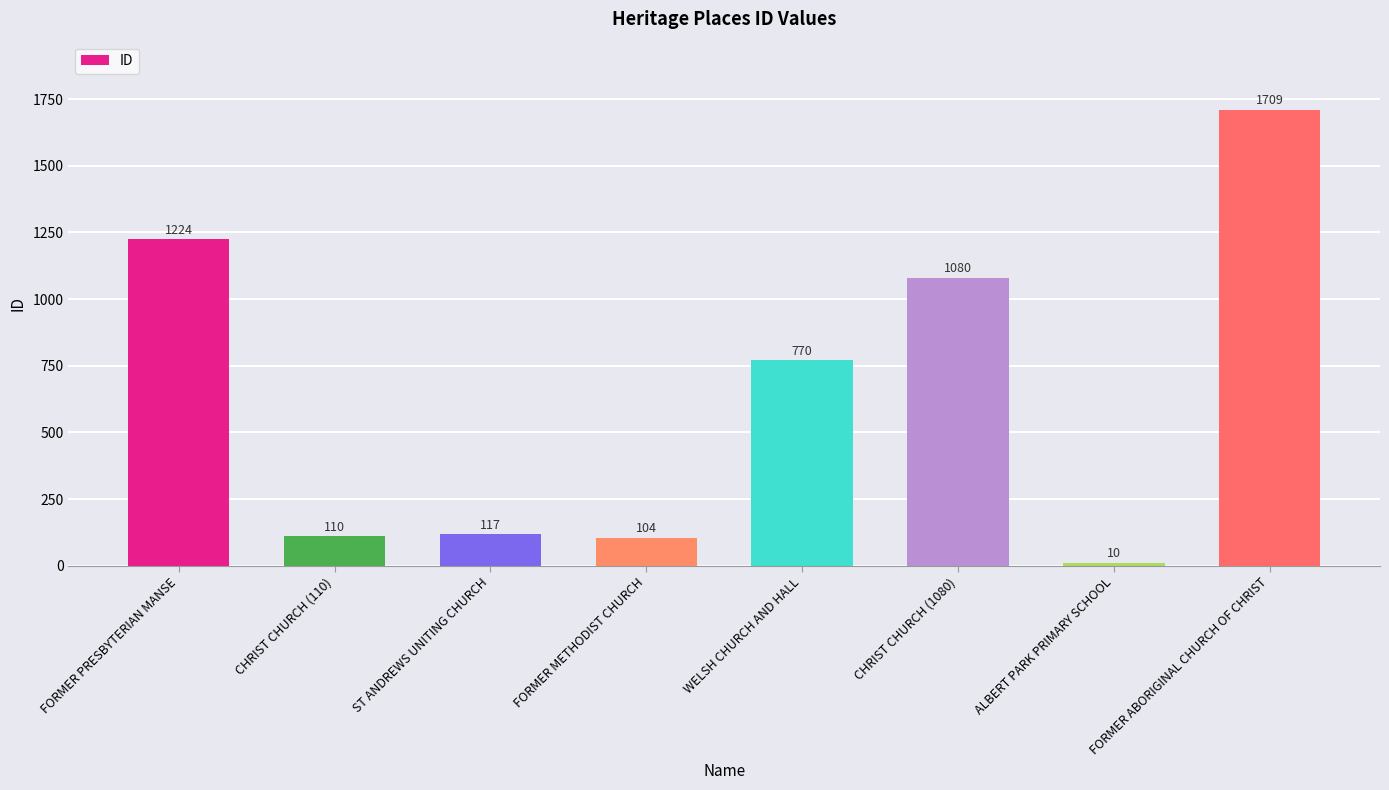

What is the change in value from FORMER PRESBYTERIAN MANSE to FORMER METHODIST CHURCH?

-1120